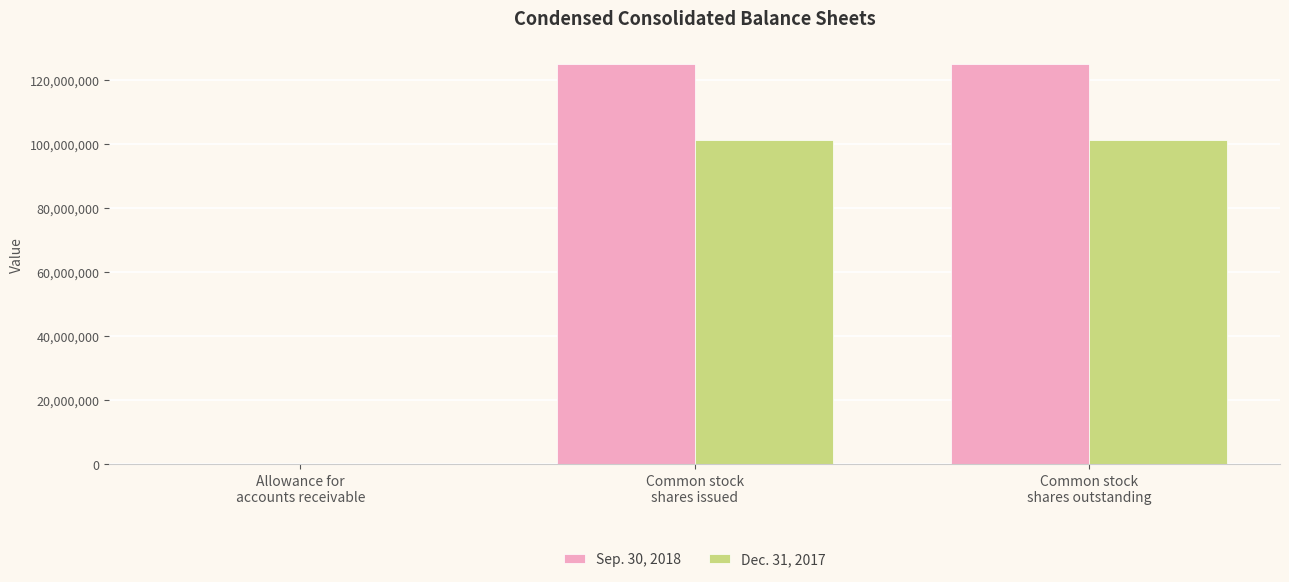

Which series has the largest total across all categories?

Sep. 30, 2018